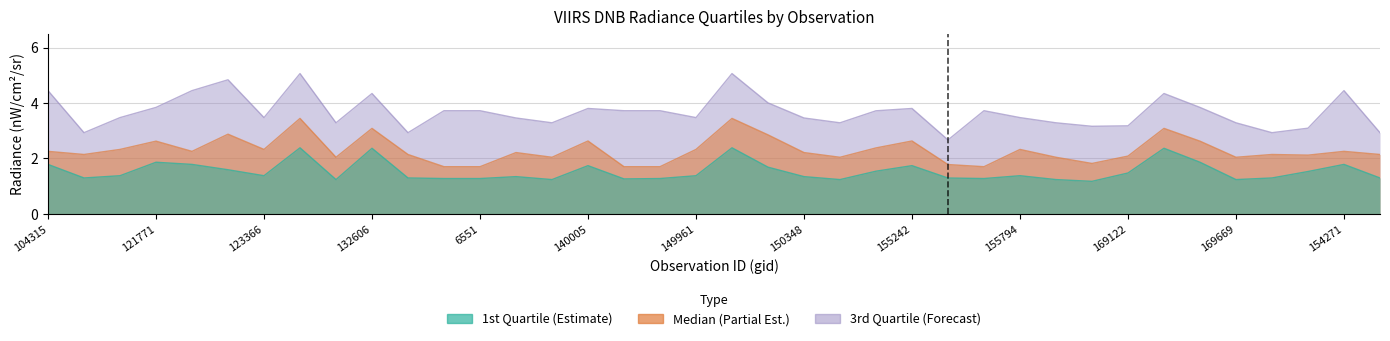

What is the smallest value displayed?

1.2